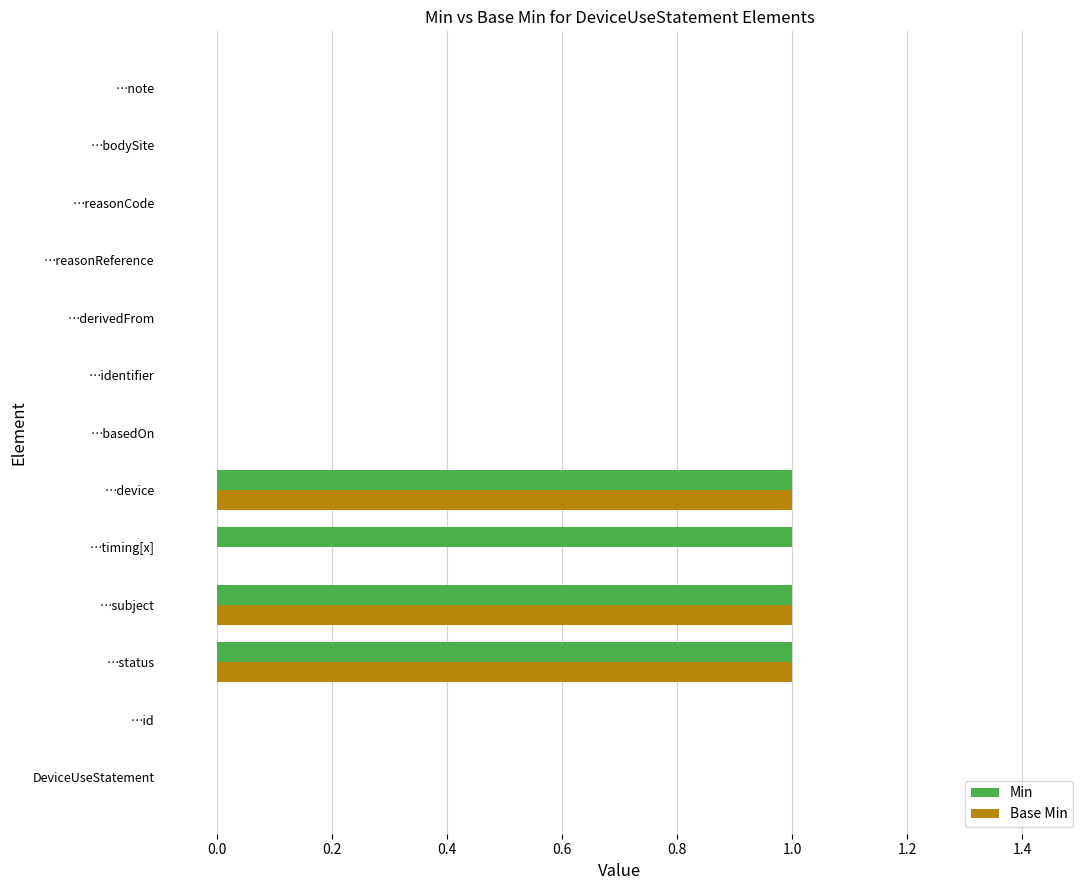

True or false: Base Min has a value of 0 at …note.

True